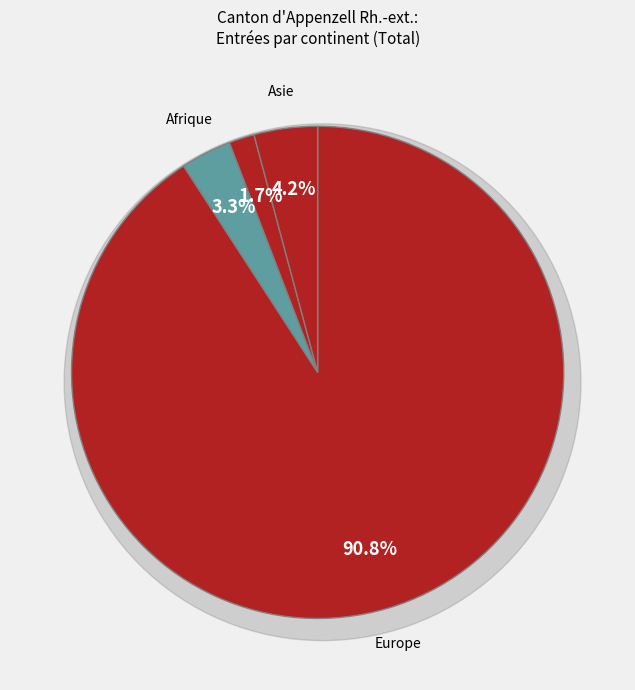

To the nearest percent, what is the combined percentage of Afrique and Amérique?

5%